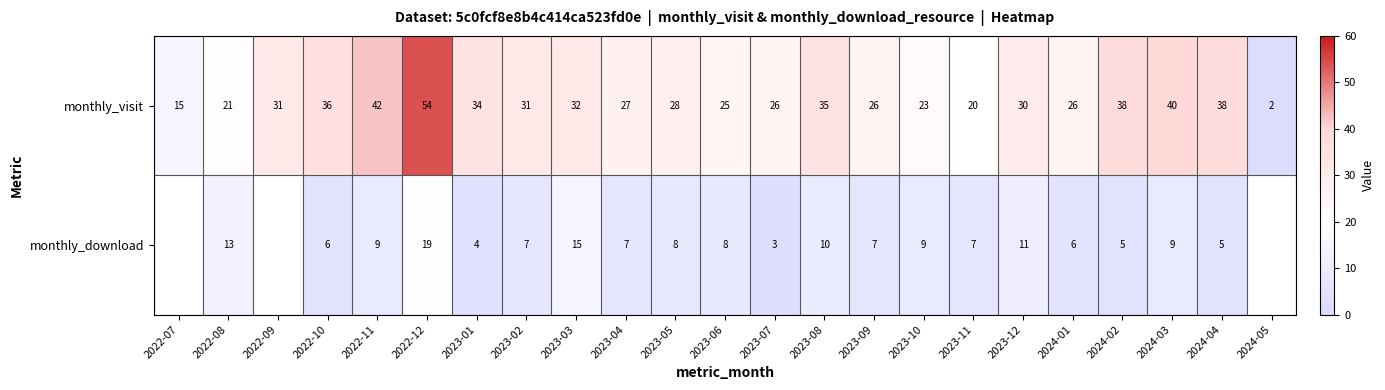

Is it true that monthly_visit equals 26 at 2023-09?

True